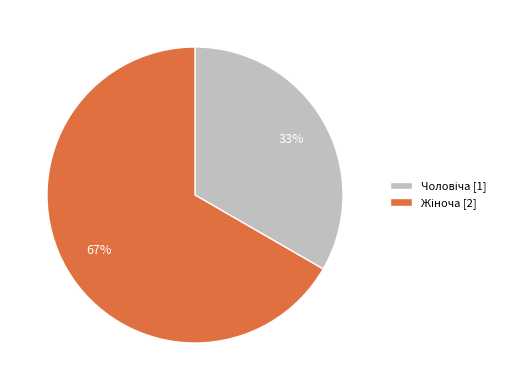

To the nearest percent, what is the average slice percentage?

50%